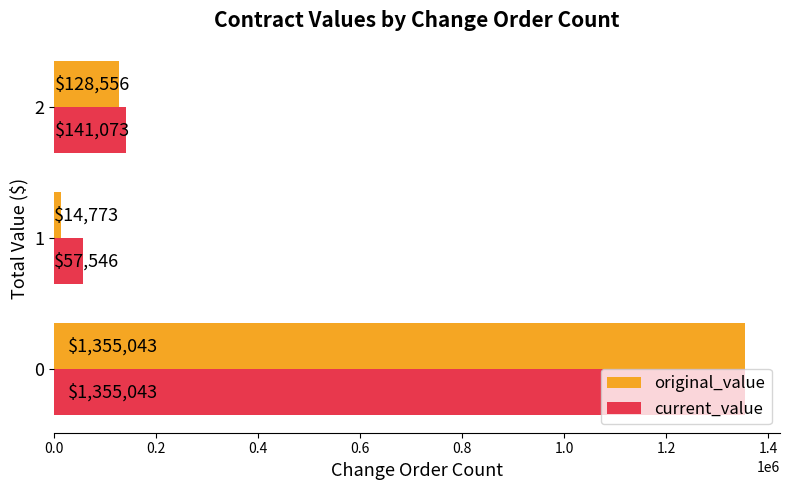

Is the value of current_value at 1 greater than the value of original_value at 0?

No